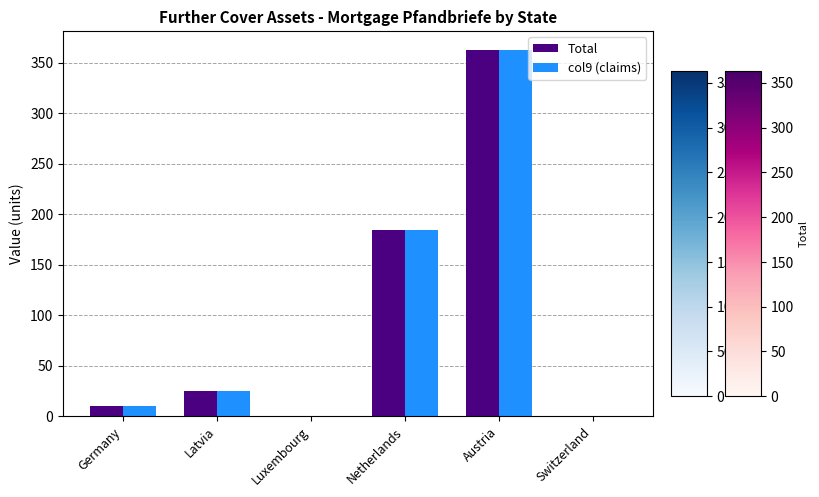

Reading left to right, transcribe all the data shown in this chart.

Total: Germany=10	Latvia=25	Luxembourg=0	Netherlands=184	Austria=363	Switzerland=0
col9 (claims): Germany=10	Latvia=25	Luxembourg=0	Netherlands=184	Austria=363	Switzerland=0